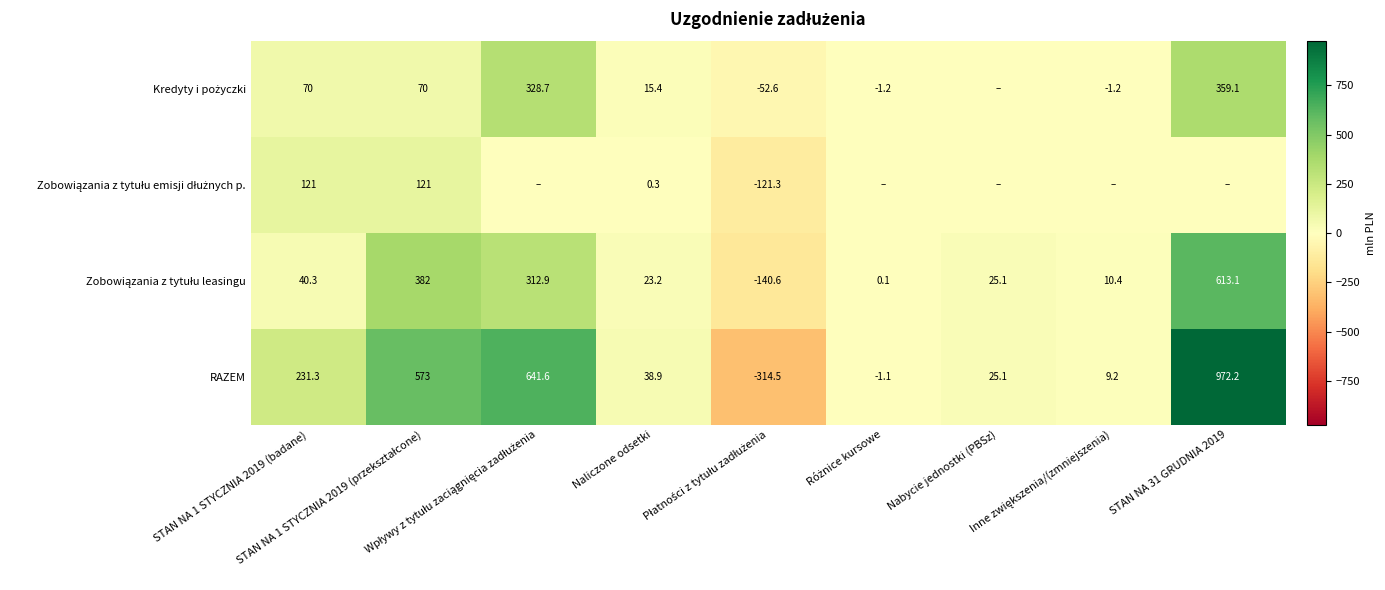

Is the value of RAZEM at Wpływy z tytułu zaciągnięcia zadłużenia greater than the value of Zobowiązania z tytułu leasingu at STAN NA 1 STYCZNIA 2019 (przekształcone)?

Yes